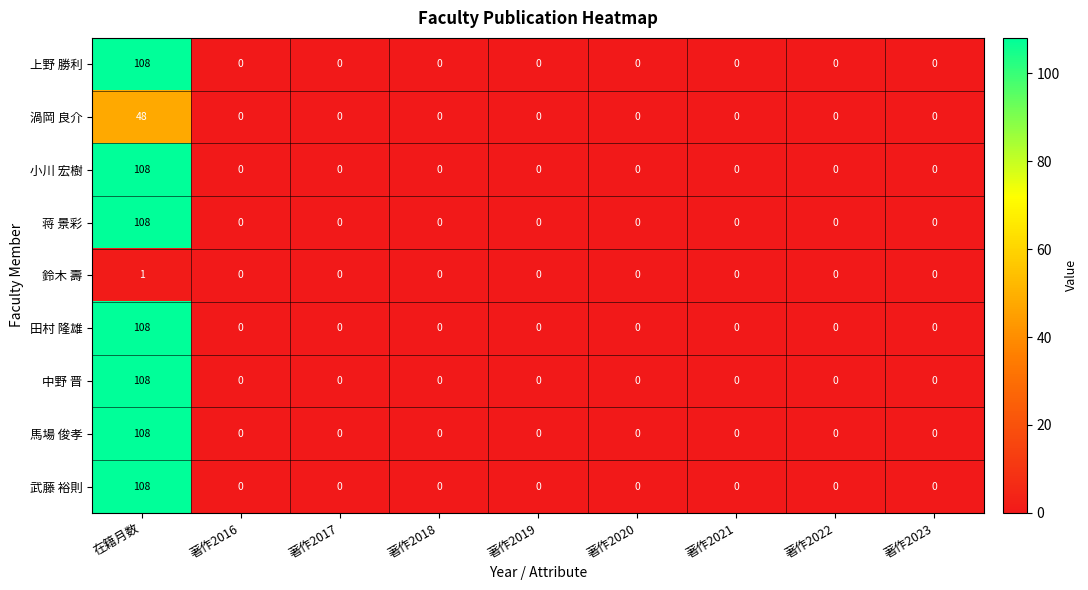

What is the average value of the 小川 宏樹 series?

12